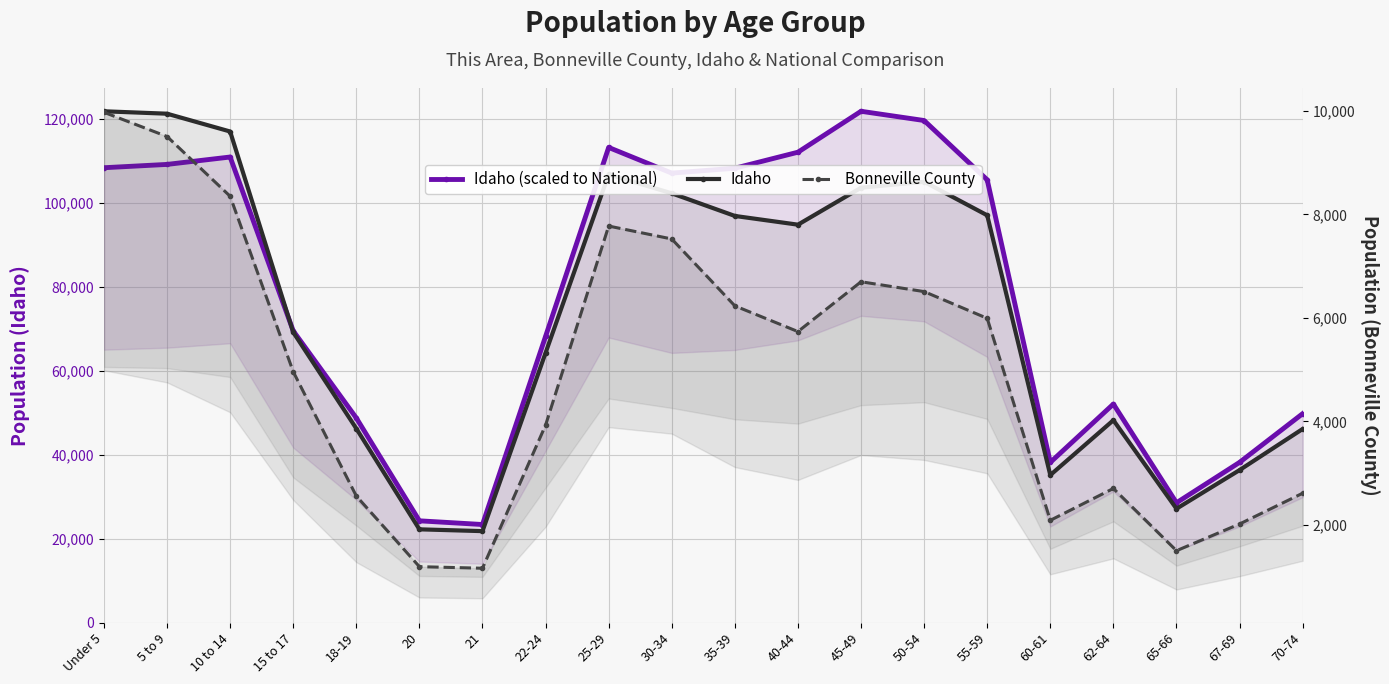

What position from the right is 20?

15